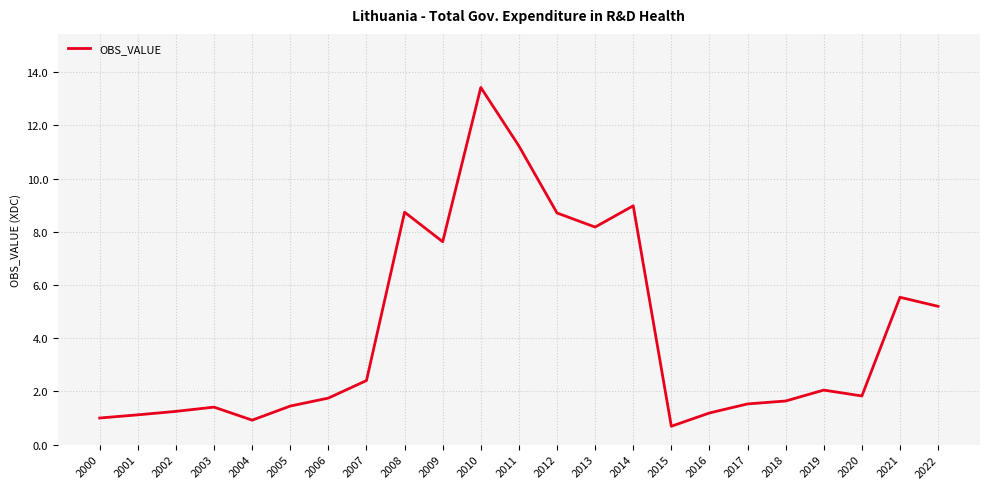

Where is the data nearest to the value 7?

2009